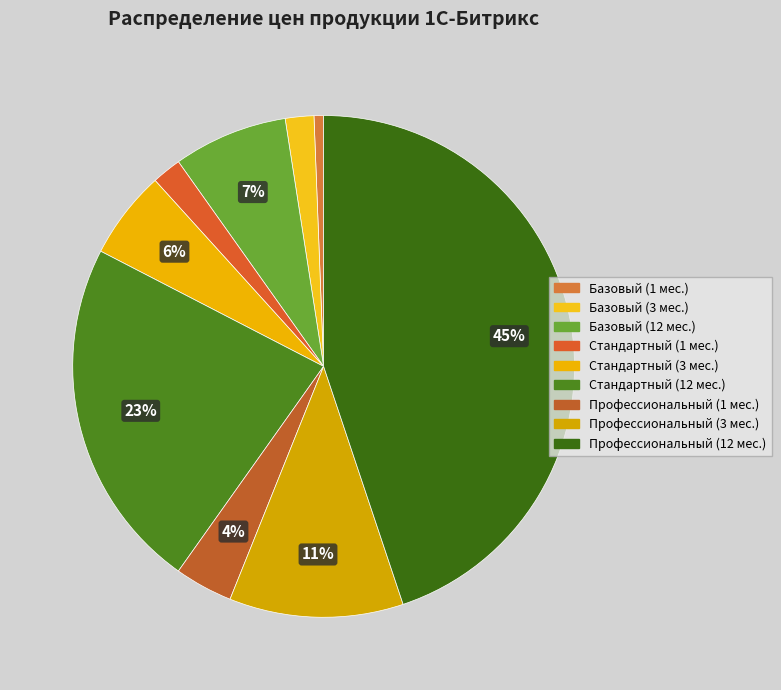

True or false: Базовый (3 мес.) accounts for 15% of the total.

False